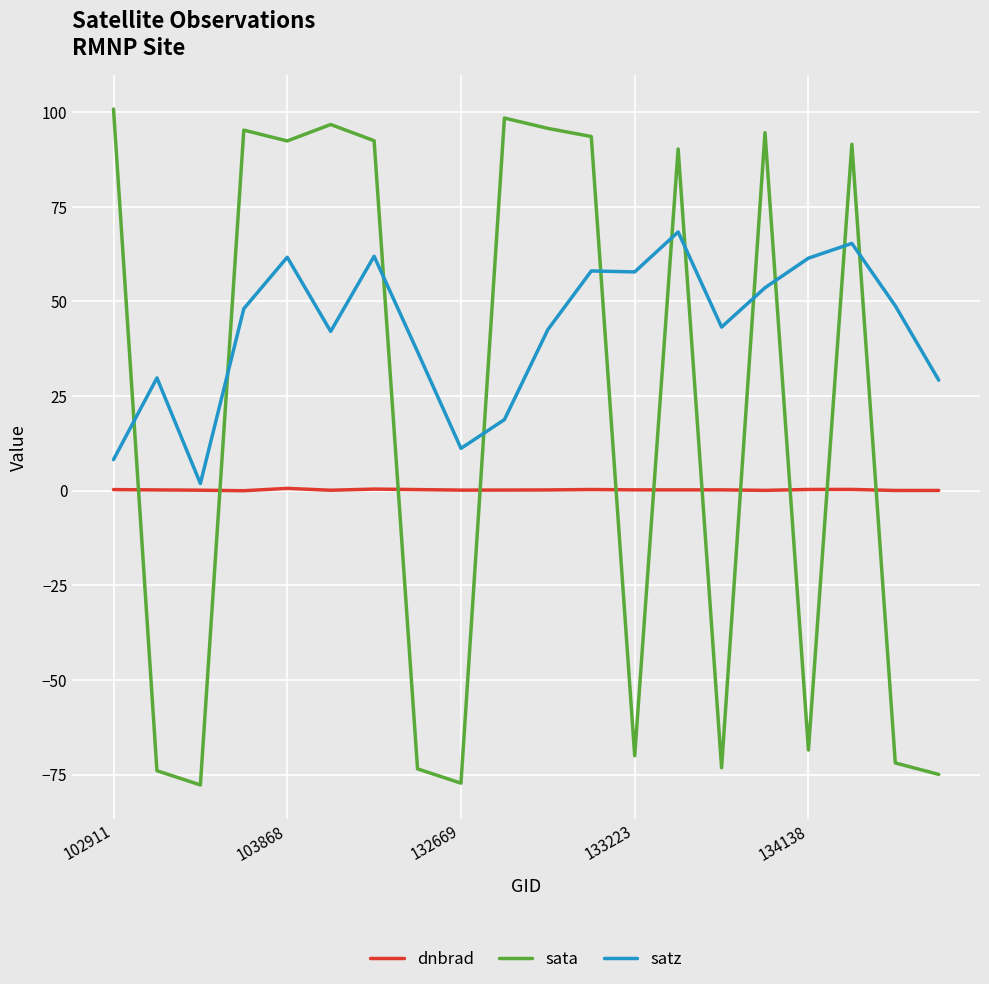

What is the minimum value shown in the chart?

-77.7